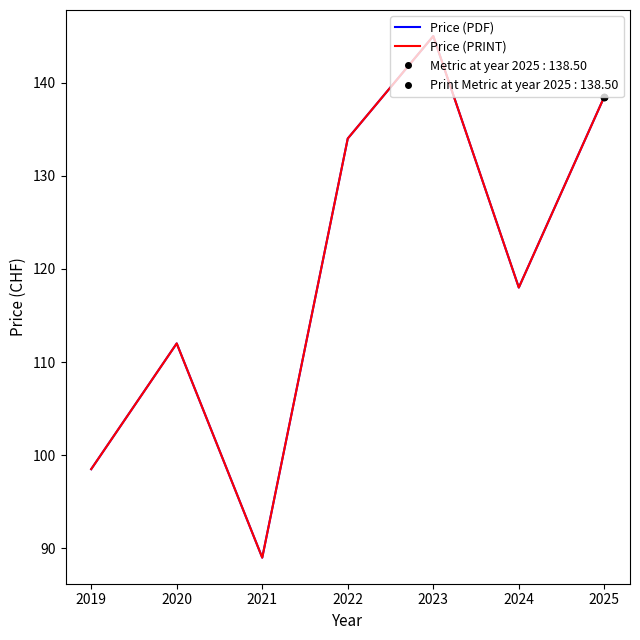

What is the total value across all series at 2020?

224.0